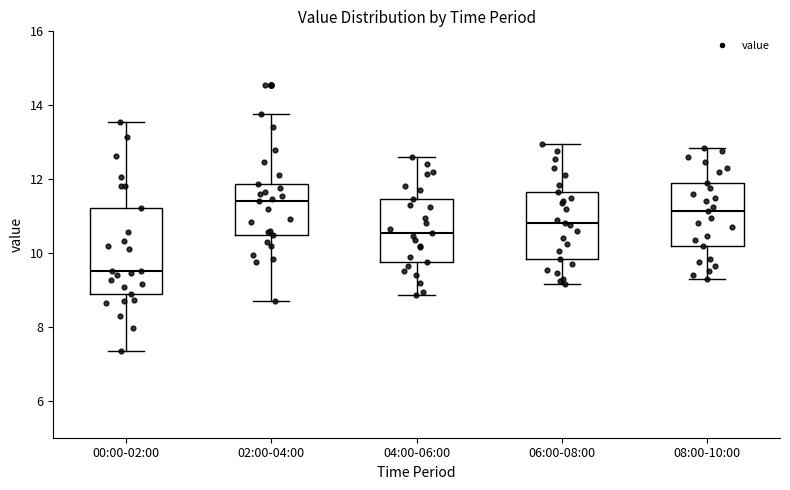

Where does the lower whisker of the box for 06:00-08:00 end on the y-axis? The values are not printed on the chart, so give them approximately, as read against the axis.

9.2